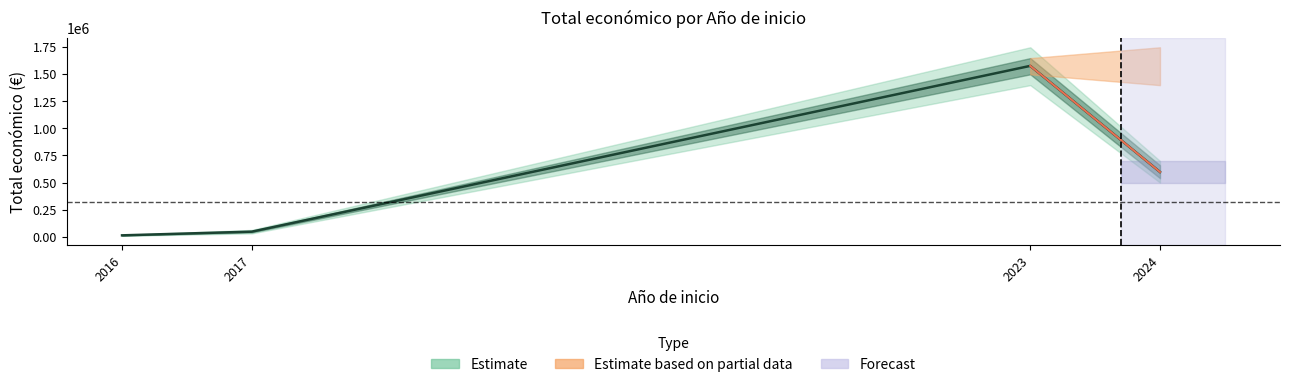

At which category does the chart reach its minimum across all series?

2016